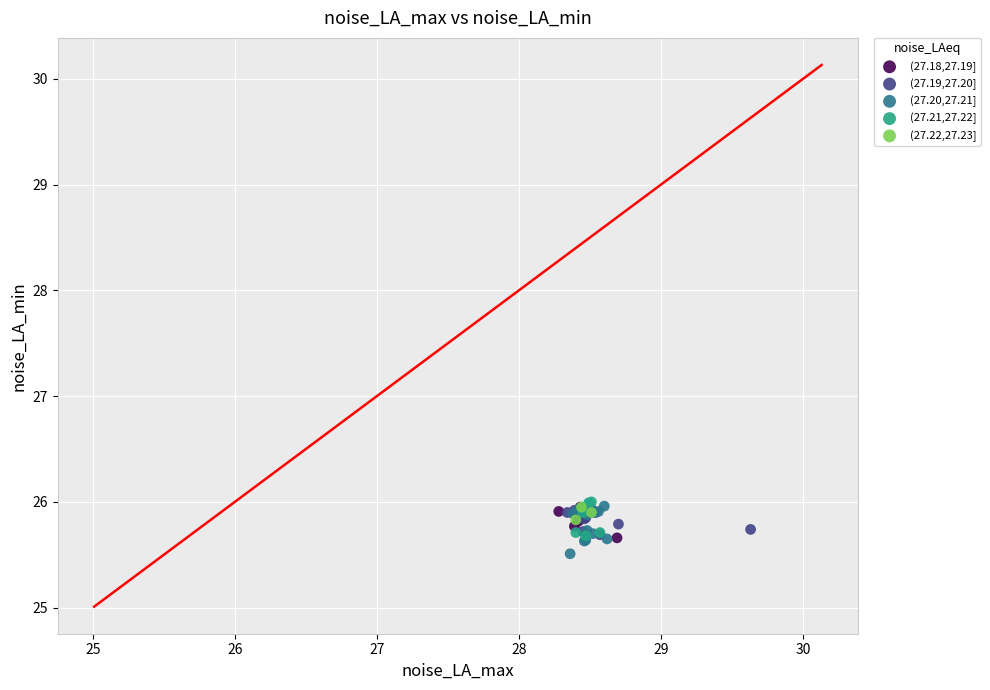

Which series has the largest Y range (max minus min)?

(27.20,27.21]